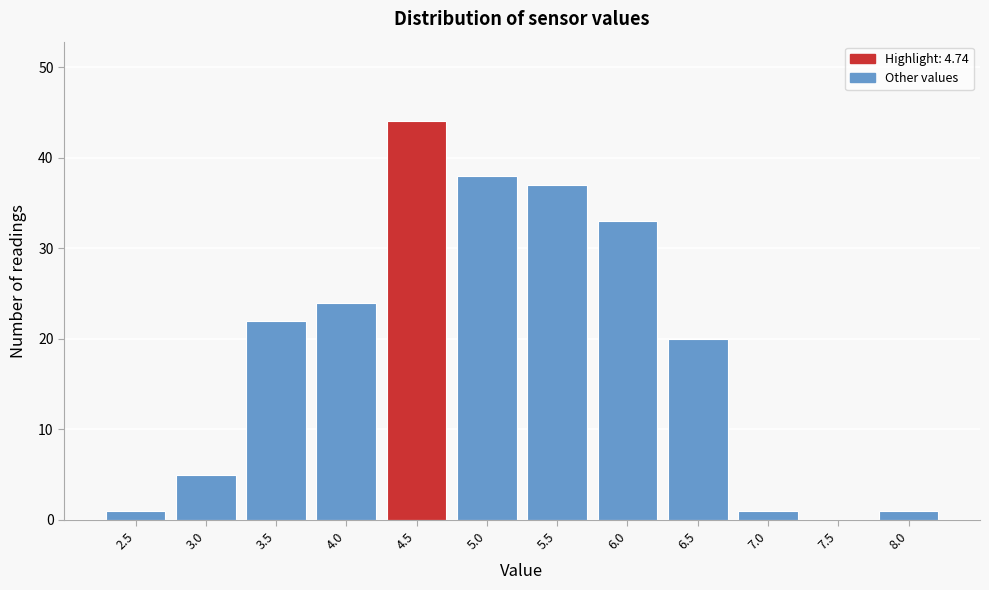

Reading left to right, transcribe all the data shown in this chart.

2.5=1	3.0=5	3.5=22	4.0=24	4.5=44	5.0=38	5.5=37	6.0=33	6.5=20	7.0=1	7.5=0	8.0=1